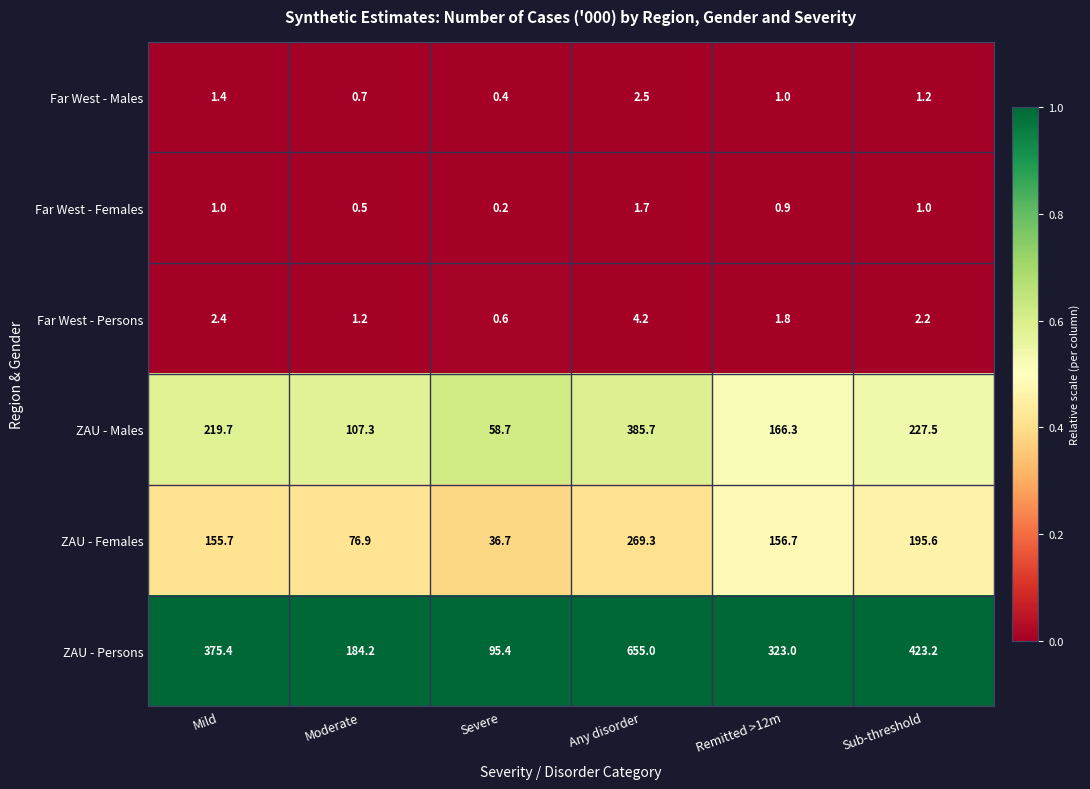

What is the difference between the Far West - Females values at Remitted >12m and Severe?

0.7